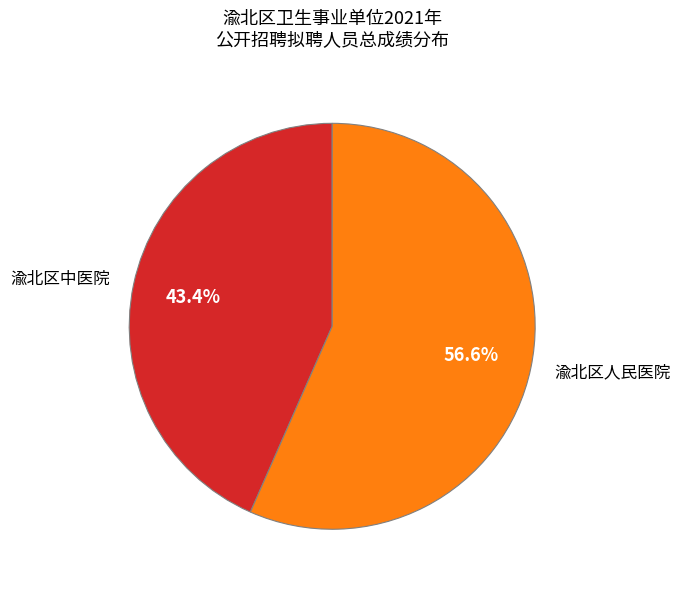

How many segments does this pie chart have?

2